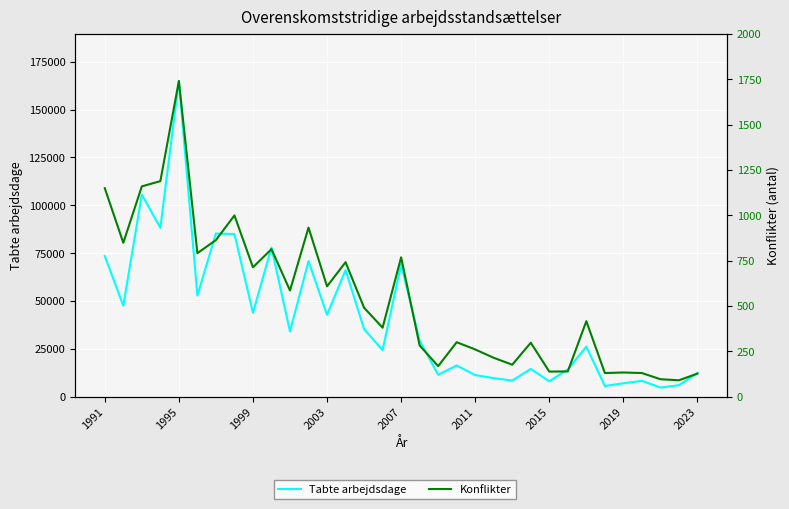

How many values in the Tabte arbejdsdage series exceed 29238?

16